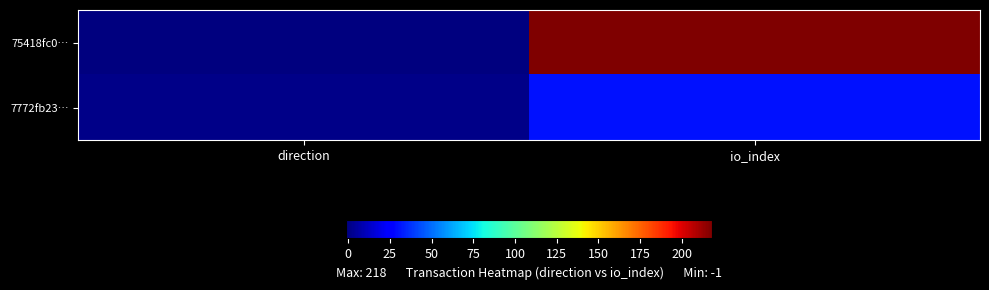

What is the spread (max minus min) of values at io_index?

188